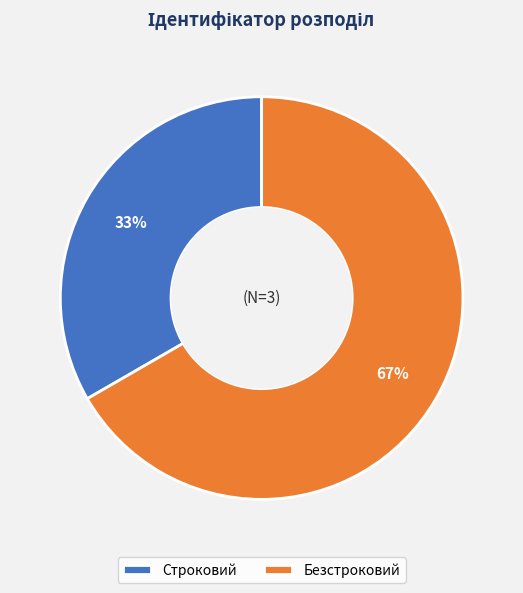

To the nearest percent, what portion does Безстроковий represent?

67%